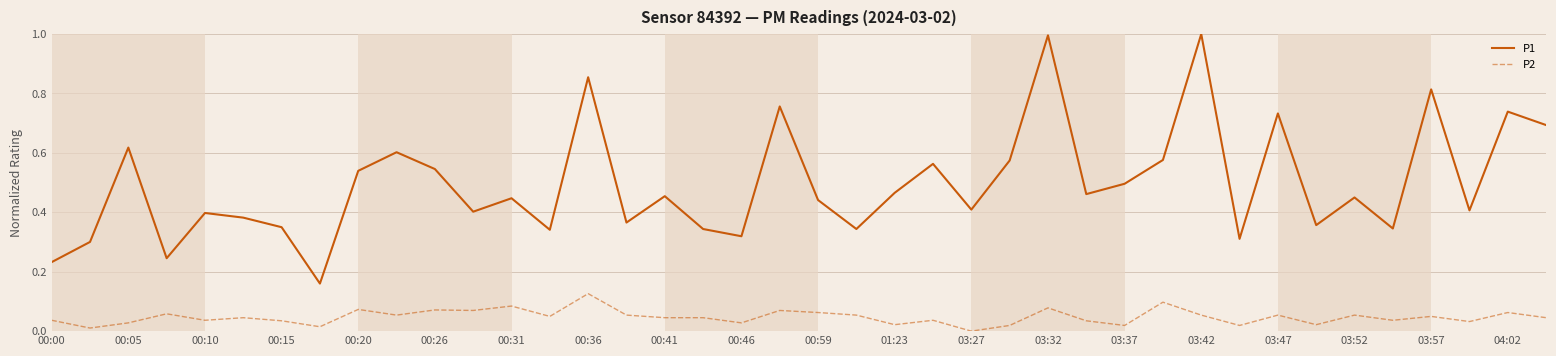

True or false: P2 has more than 2 points higher than both neighbors.

True